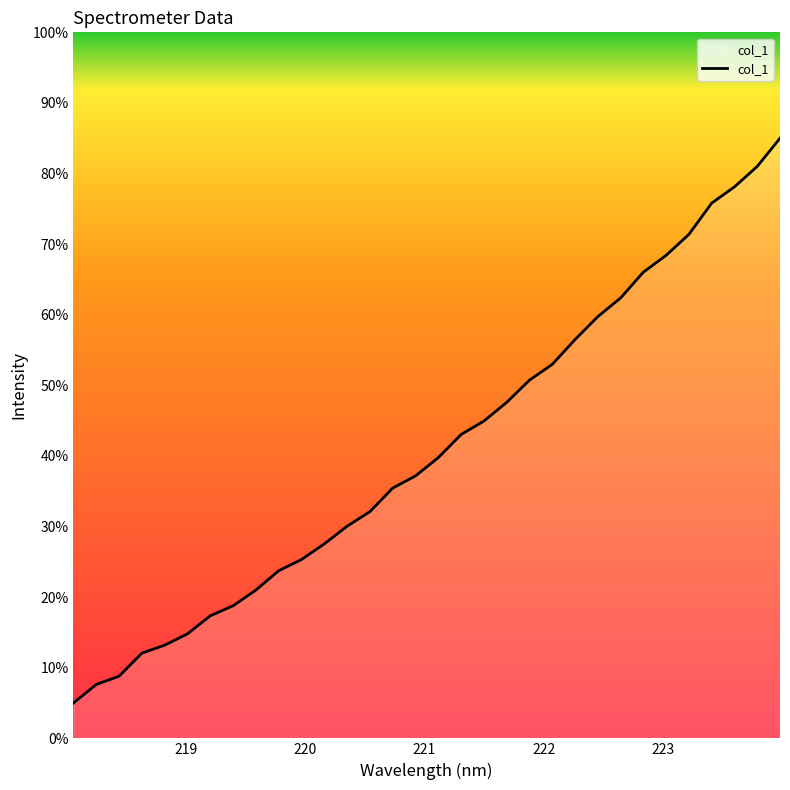

What is the maximum value shown in the chart?

85.0